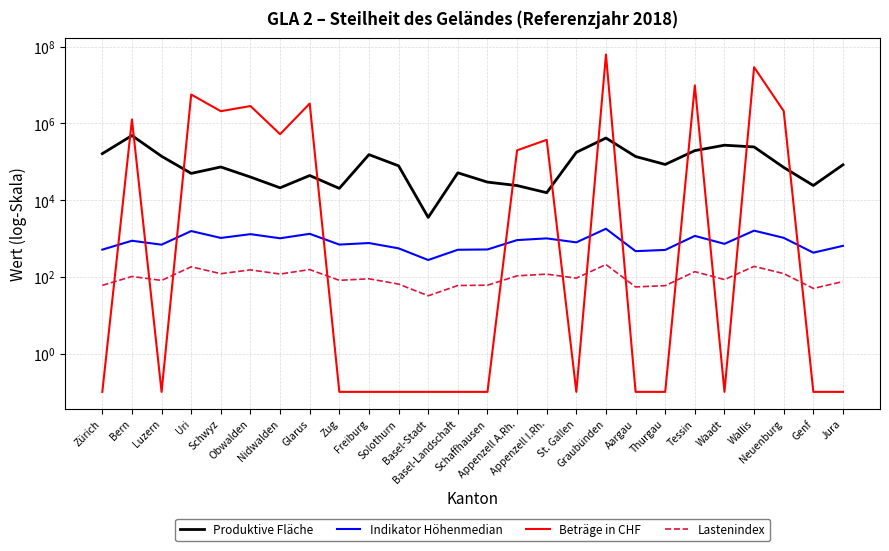

What is the total value across all series at Schaffhausen?

30018.5